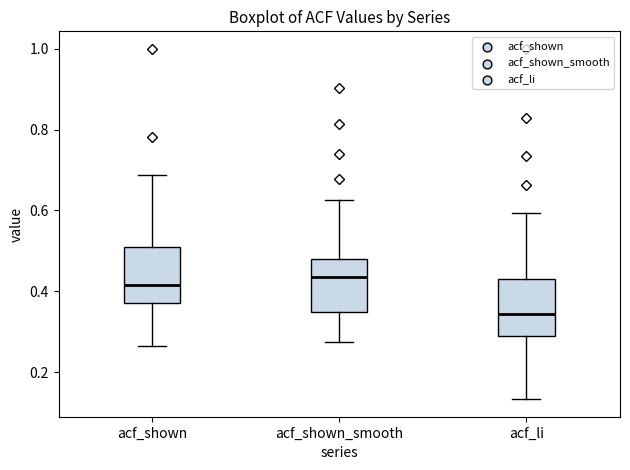

Where does the median line of the box for acf_shown sit on the y-axis? The values are not printed on the chart, so give them approximately, as read against the axis.

0.42